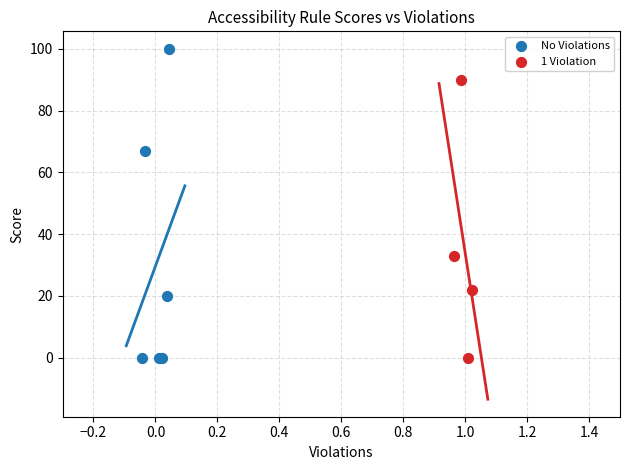

Which series contains the highest Y value?

No Violations